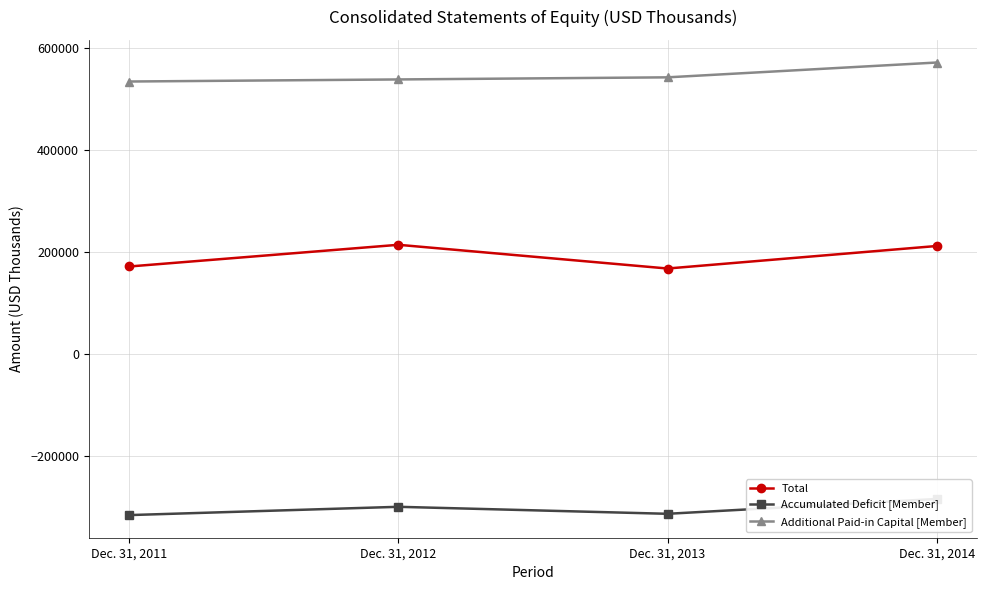

Reading left to right, transcribe all the data shown in this chart.

Total: 171273	213827	167317	211464
Accumulated Deficit [Member]: -316056	-299810	-313523	-284447
Additional Paid-in Capital [Member]: 533907	537962	542091	571150